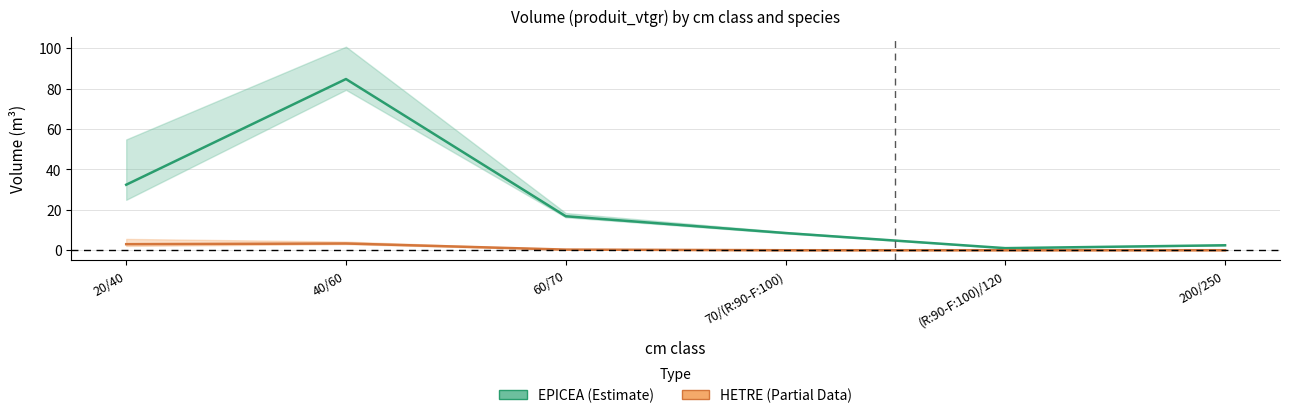

Is the value of HETRE (volume) at 60/70 greater than the value of EPICEA (volume) at 60/70?

No